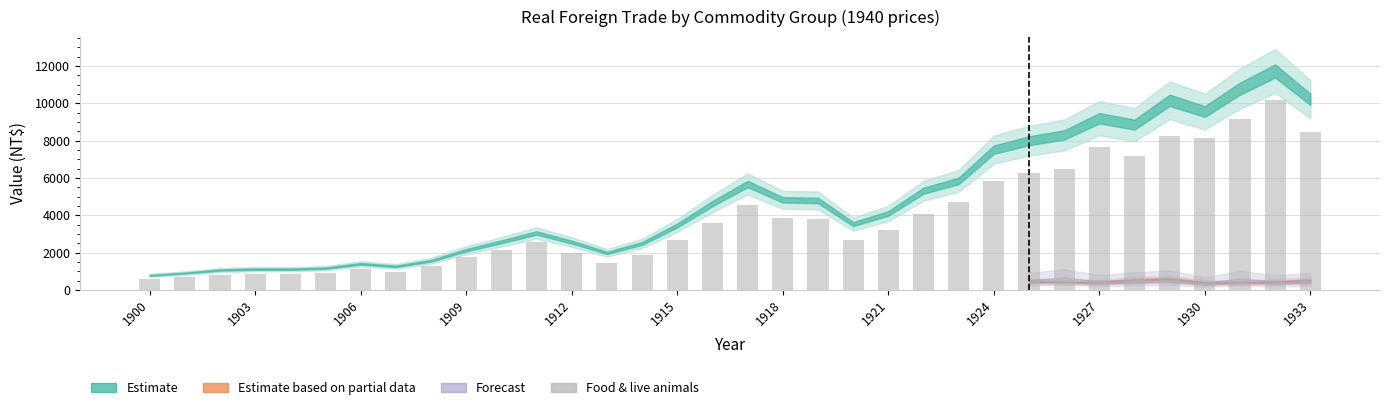

What is the sum of all values?

130633.0